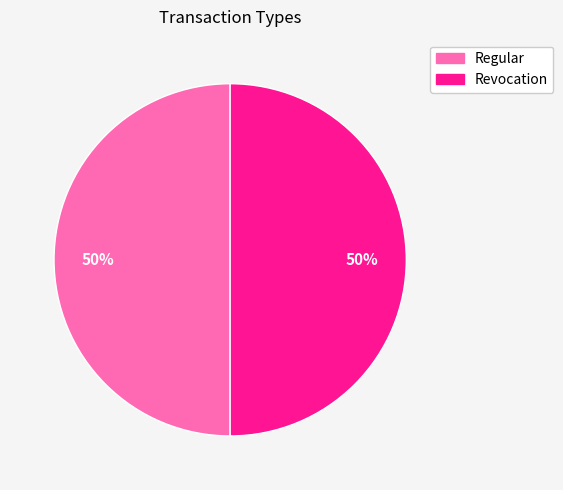

To the nearest percent, what is the combined percentage of Regular and Revocation?

100%